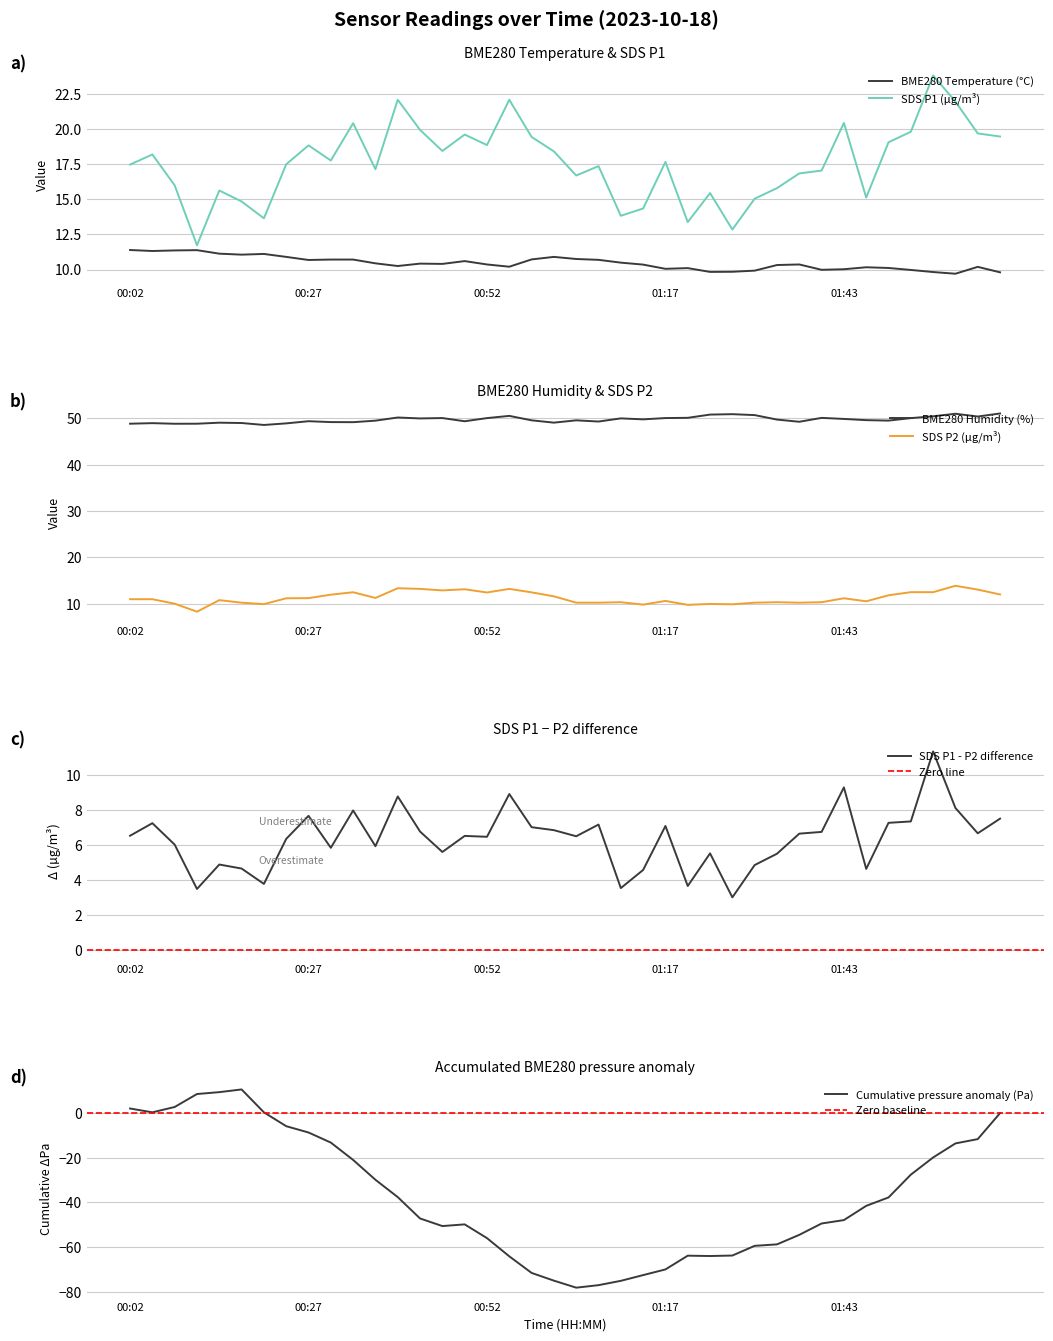

True or false: SDS P1 (µg/m³) and BME280 Temperature (°C) intersect in this chart.

False